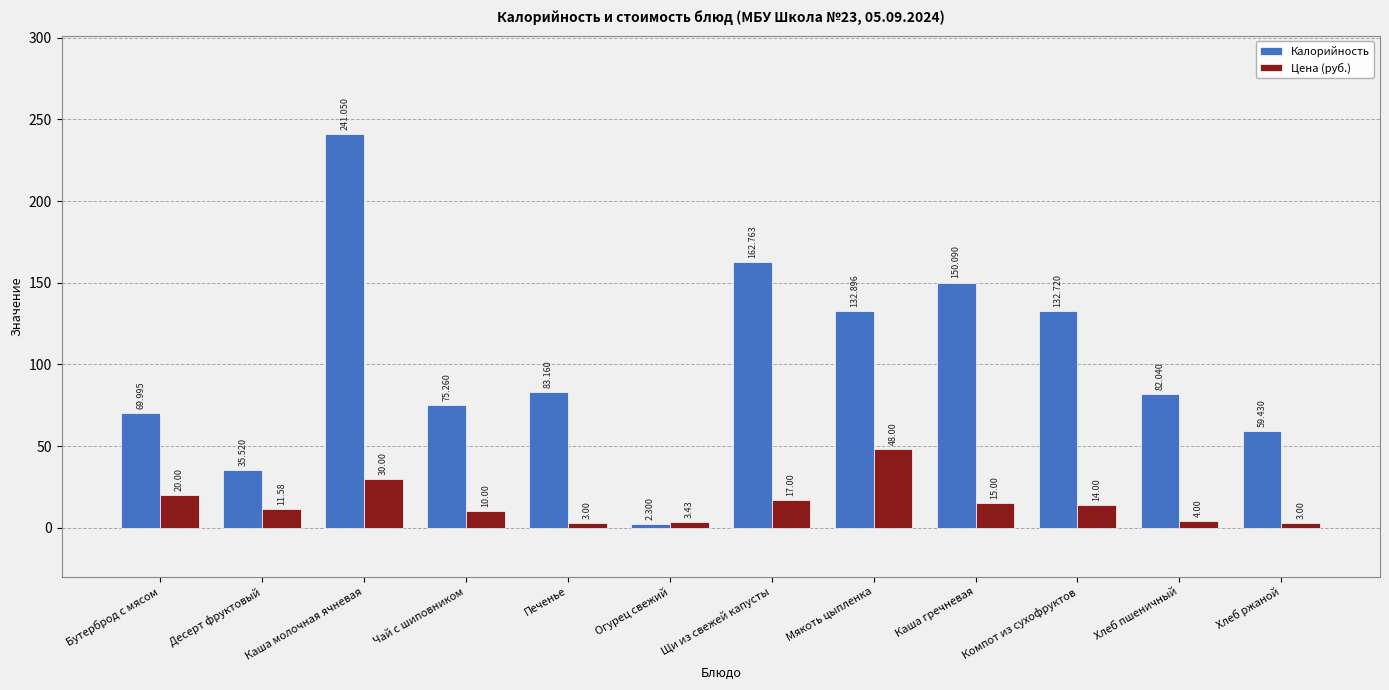

How many data points in Калорийность are less than 83?

6